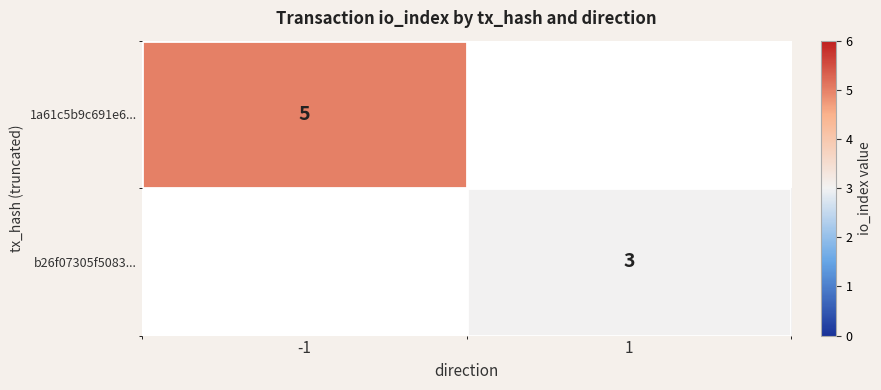

What is the greatest value displayed?

5.0